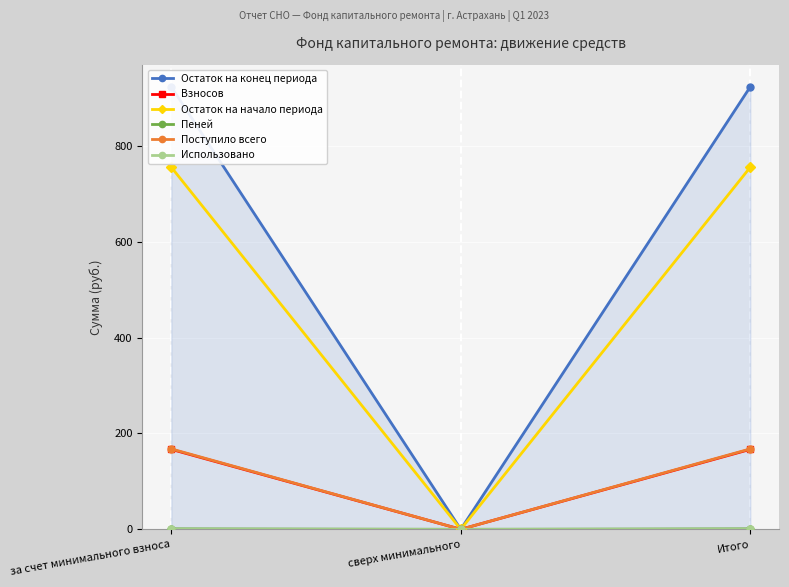

At which category is the sum across all series the highest?

за счет минимального взноса